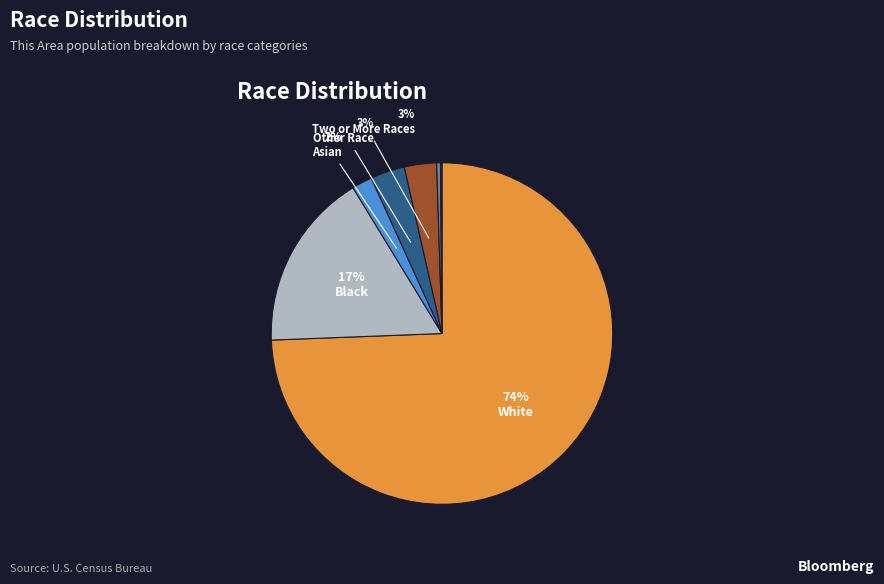

Is there a majority slice in this chart?

Yes